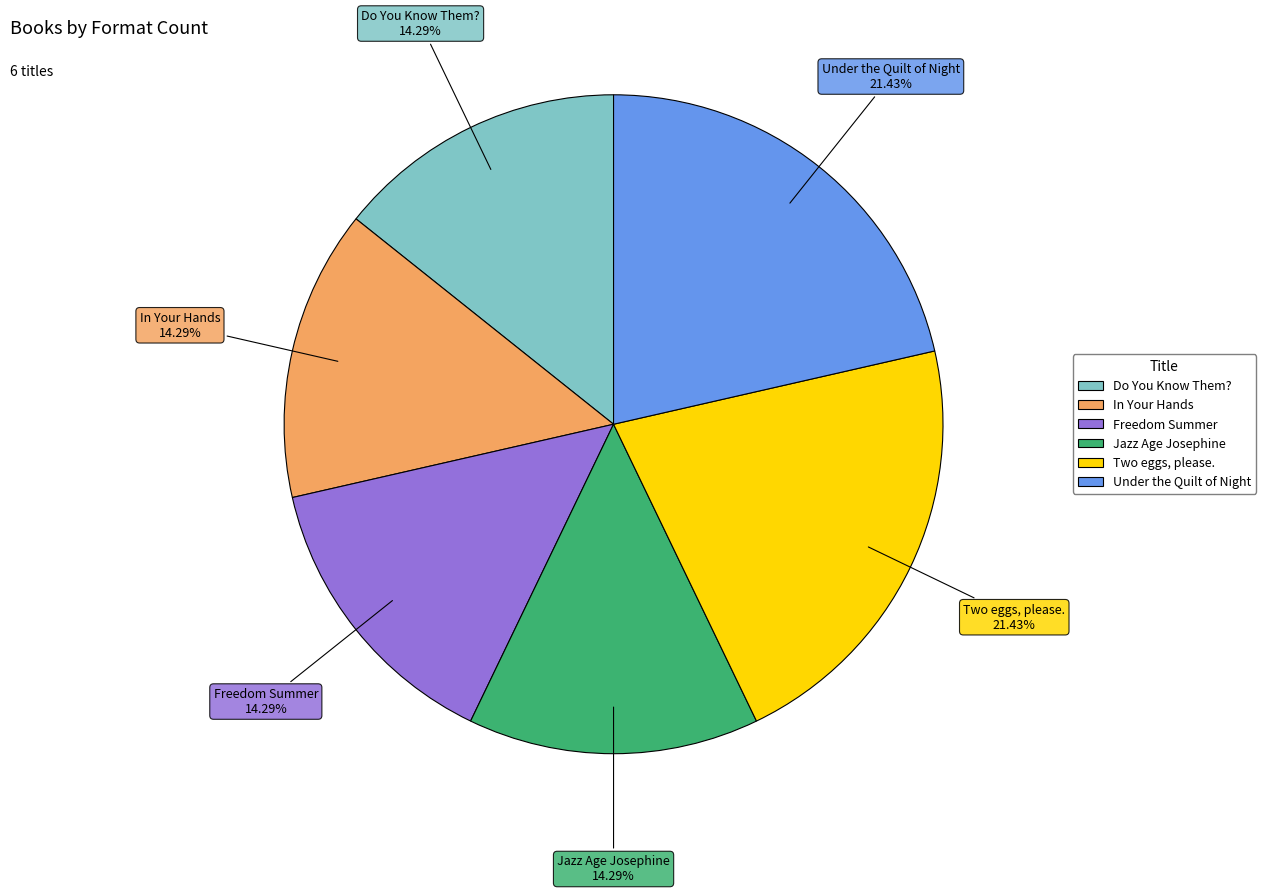

To the nearest percent, what is the combined percentage of Jazz Age Josephine and In Your Hands?

29%